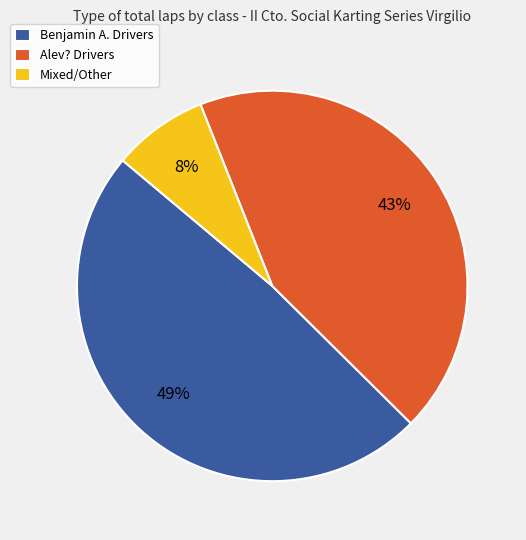

What is the ratio of the value at Alev? Drivers to the value at Benjamin A. Drivers?

0.9